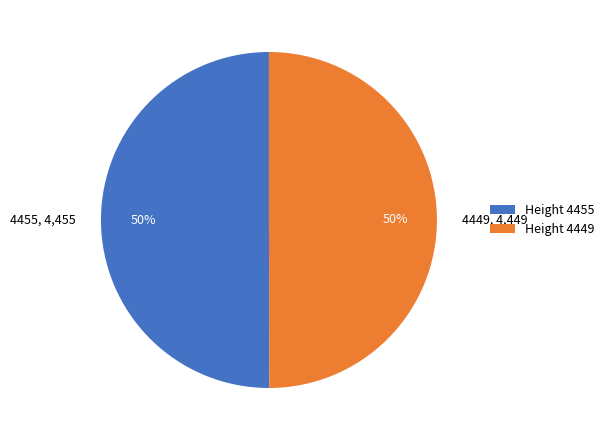

What is the ratio of the value at 4455, 4,455 to the value at 4449, 4,449?

1.0